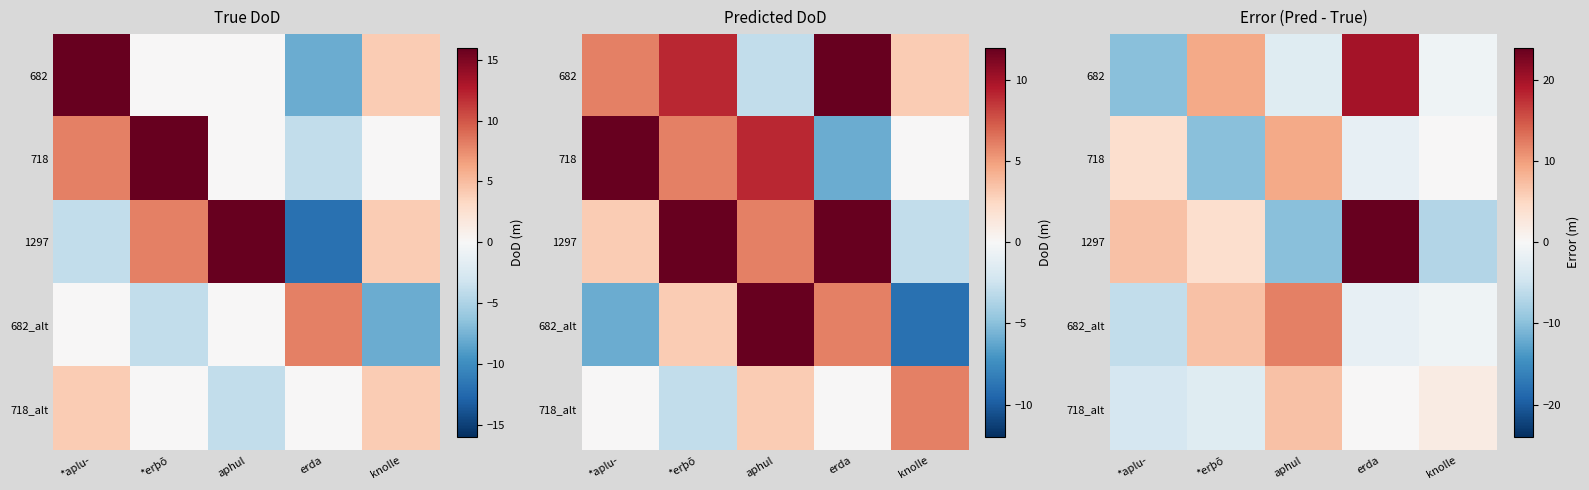

Is it true that 682_alt equals -11 at *aplu-?

False